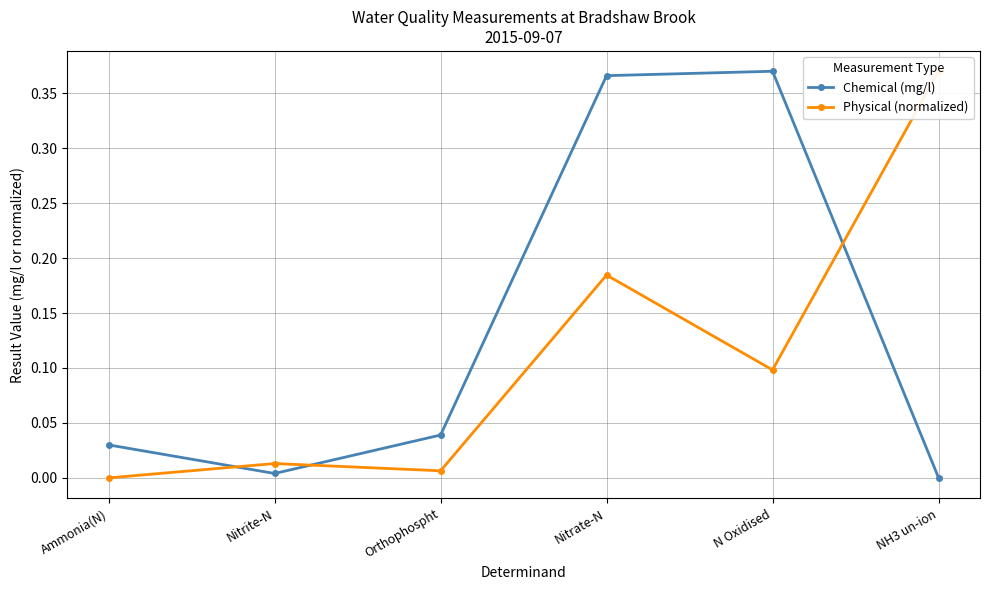

The Chemical (mg/l) series shows 0.0 at Orthophospht. True or false?

False